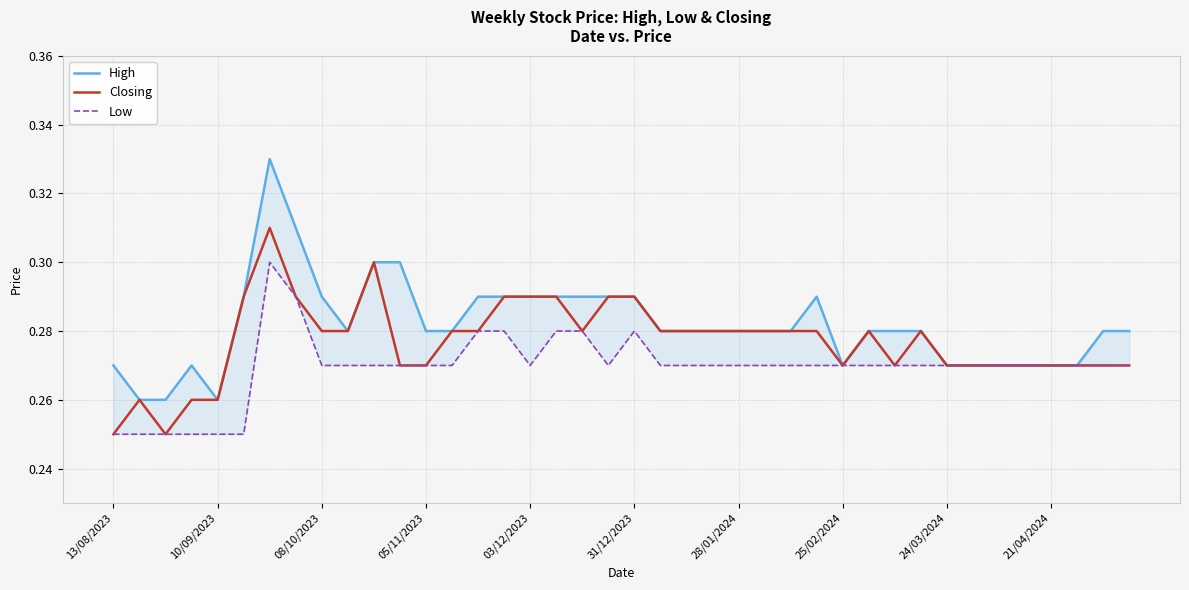

True or false: Closing has a value of 0.4 at 03/12/2023.

False